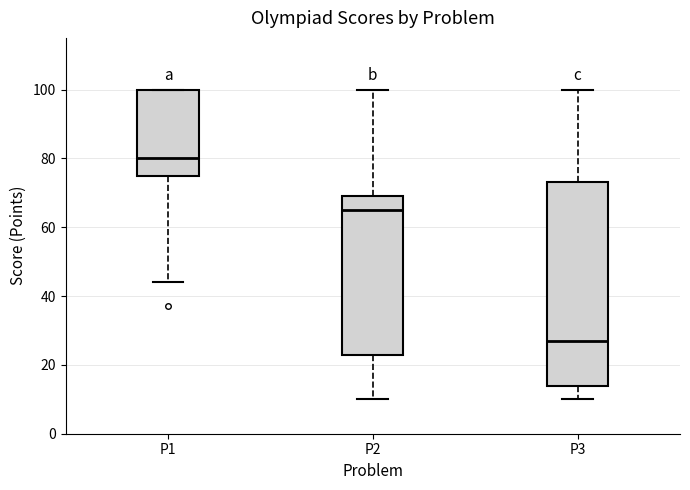

Comparing the boxes themselves (not the whiskers), which one is the tallest?

P3